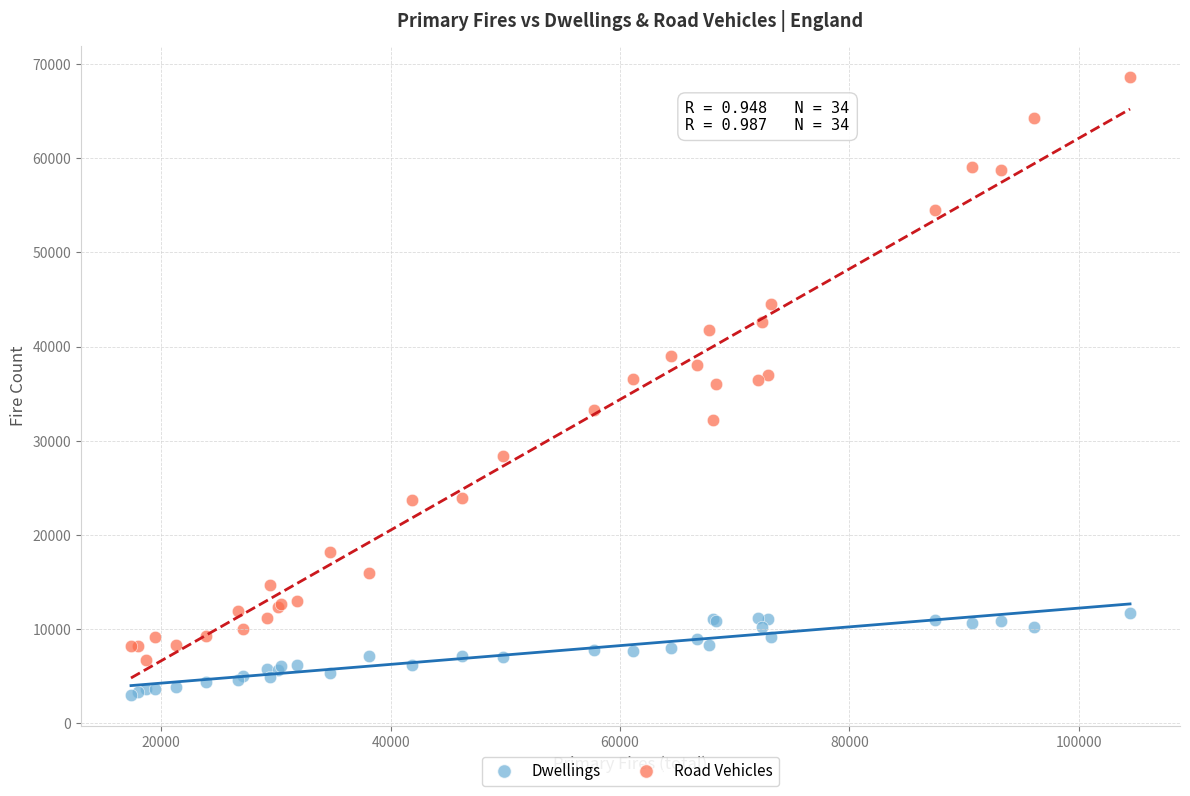

Which series contains the highest Y value?

Road Vehicles